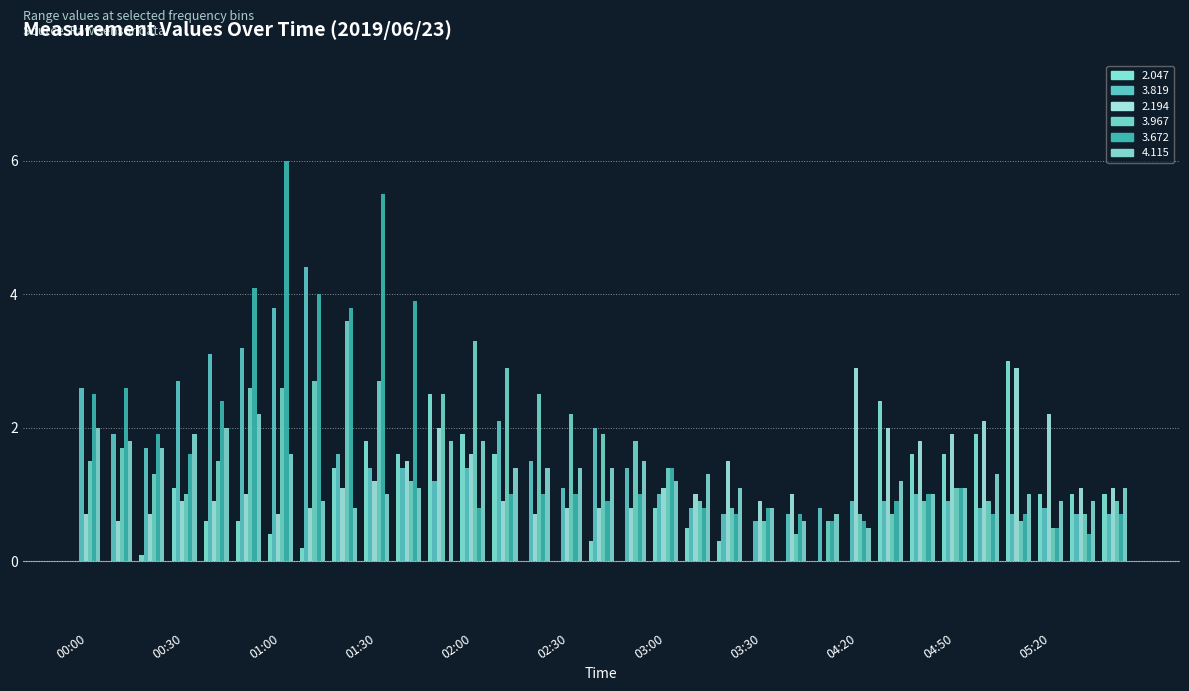

Are the bars horizontal?

No